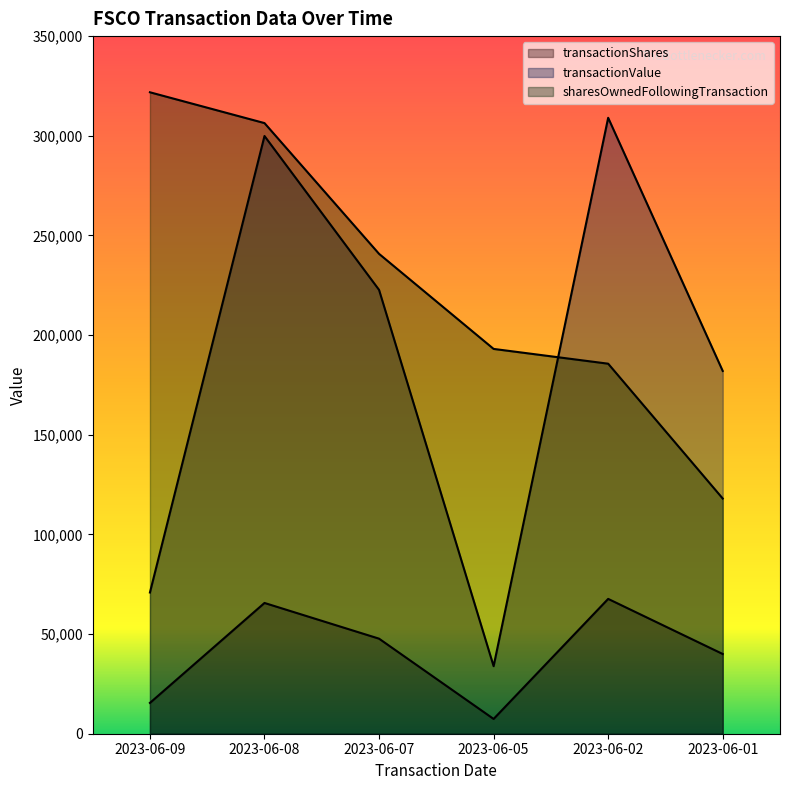

How many interior local valleys does the transactionShares series have?

1